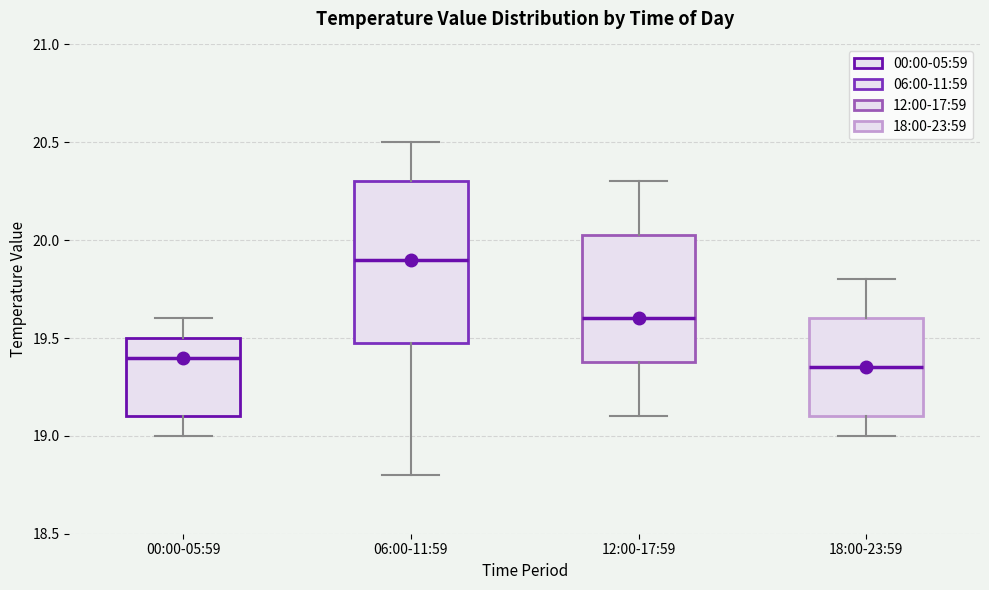

Reading left to right, transcribe this box plot: for each box, give where its median line is, the range the box spans, and where its two whiskers end, as read against the y-axis. The values are not printed on the chart, so give them approximately, as read against the axis.

00:00-05:59: median 19.40, box 19.10 to 19.50, whiskers 19.00 to 19.60
06:00-11:59: median 19.90, box 19.50 to 20.30, whiskers 18.80 to 20.50
12:00-17:59: median 19.60, box 19.40 to 20.05, whiskers 19.10 to 20.30
18:00-23:59: median 19.35, box 19.10 to 19.60, whiskers 19.00 to 19.80